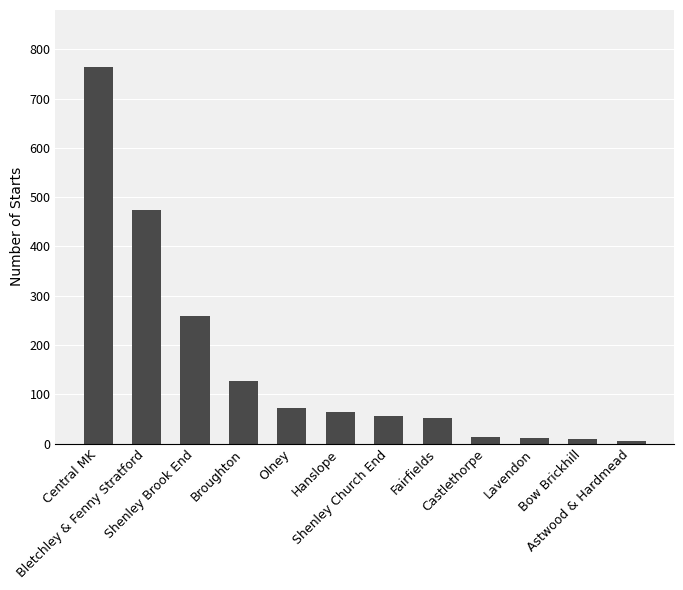

What is the minimum value shown in the chart?

5